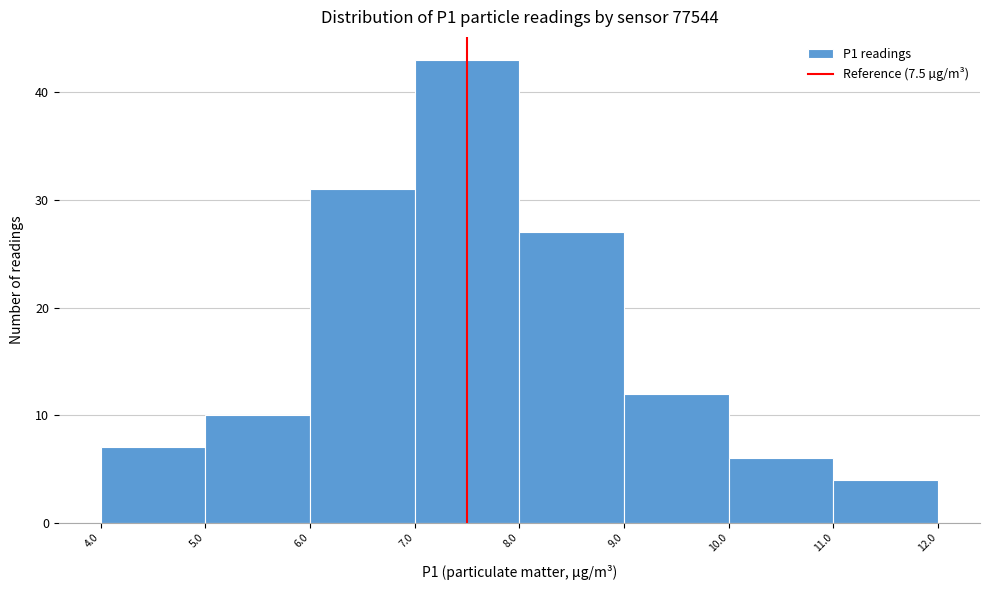

Reading left to right, transcribe this chart: for each bar, give the range it covers on the x-axis and its height. The values are not printed on the chart, so give them approximately, as read against the axis.

4.0 to 5.0: 7
5.0 to 6.0: 10
6.0 to 7.0: 31
7.0 to 8.0: 43
8.0 to 9.0: 27
9.0 to 10.0: 12
10.0 to 11.0: 6
11.0 to 12.0: 4